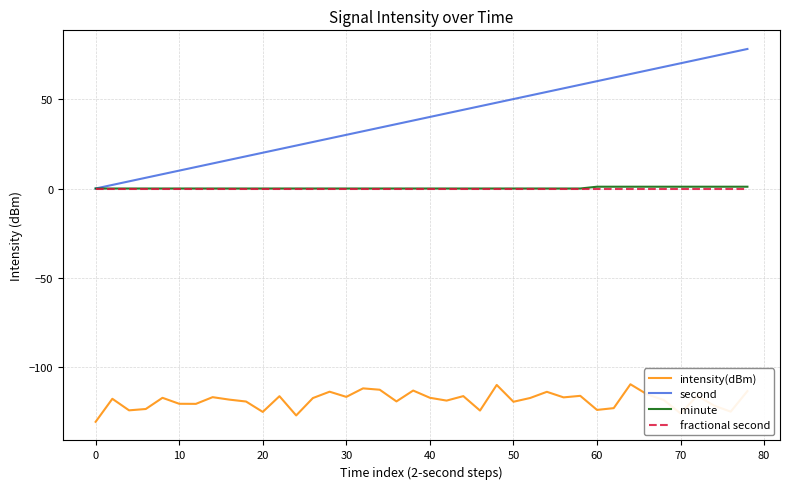

True or false: intensity(dBm) and minute cross at least once.

False